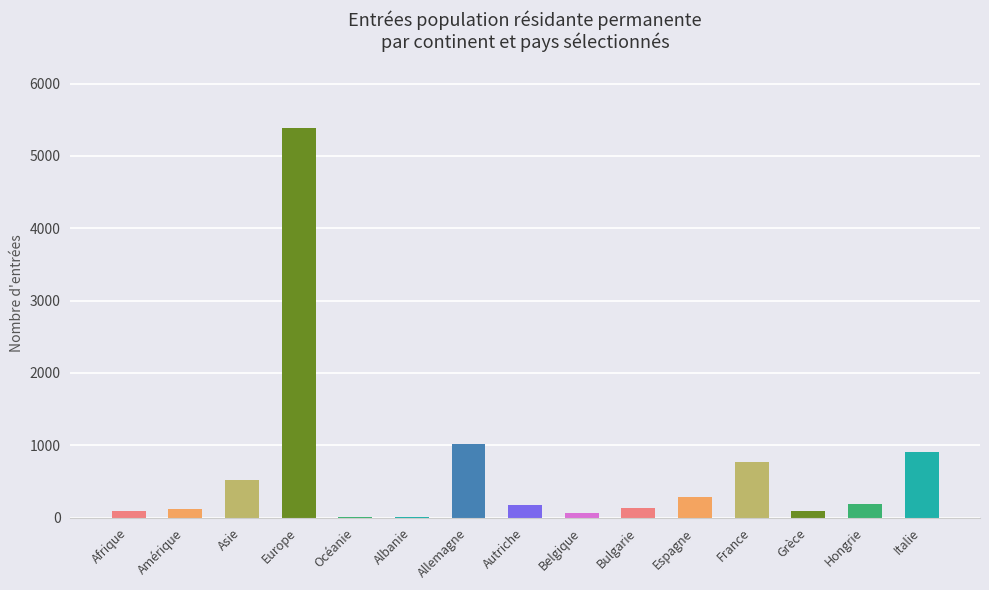

What is the ratio of the value at Afrique to the value at Grèce?

0.9